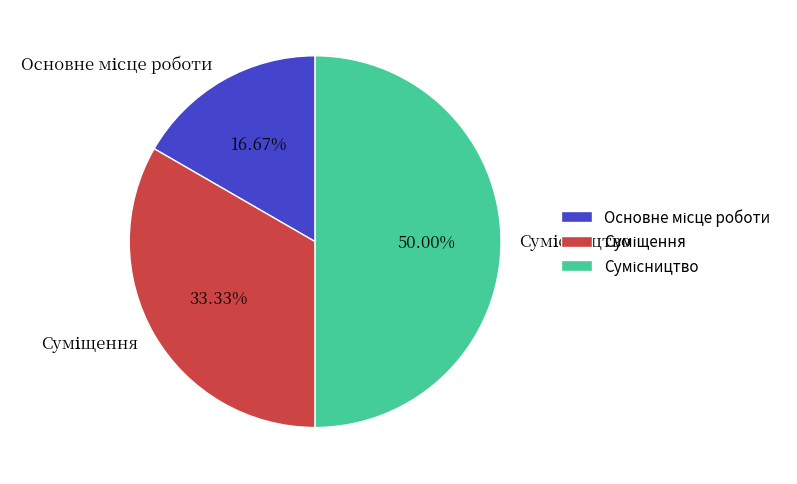

Between Основне місце роботи and Сумісництво, which is larger?

Сумісництво